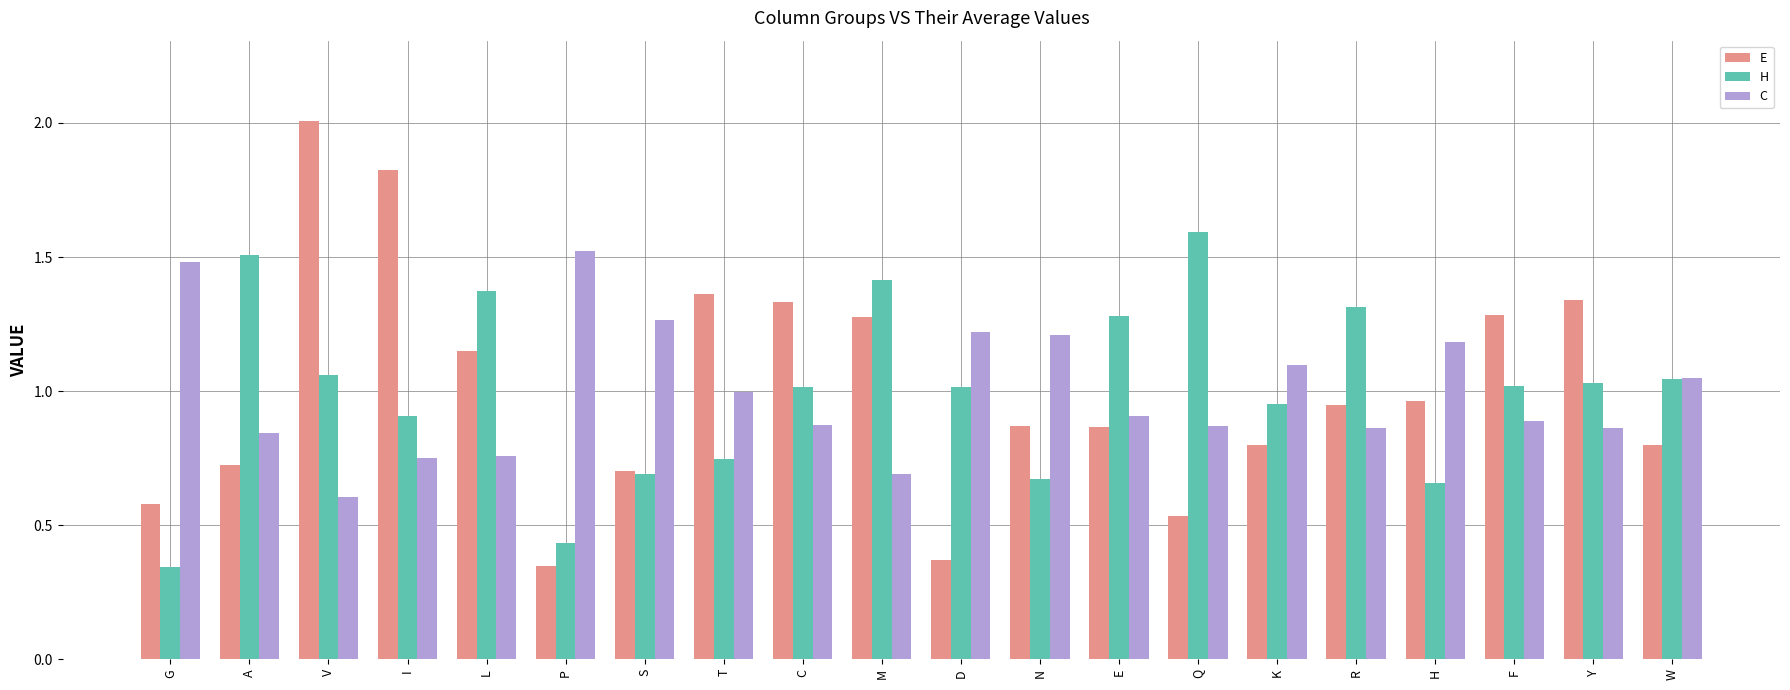

Which series has the widest spread of values?

E